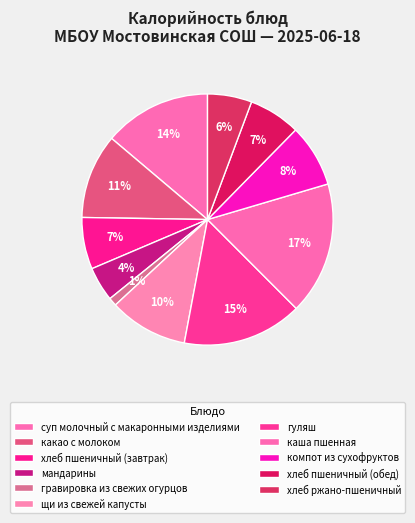

How many slices are in this pie chart?

11